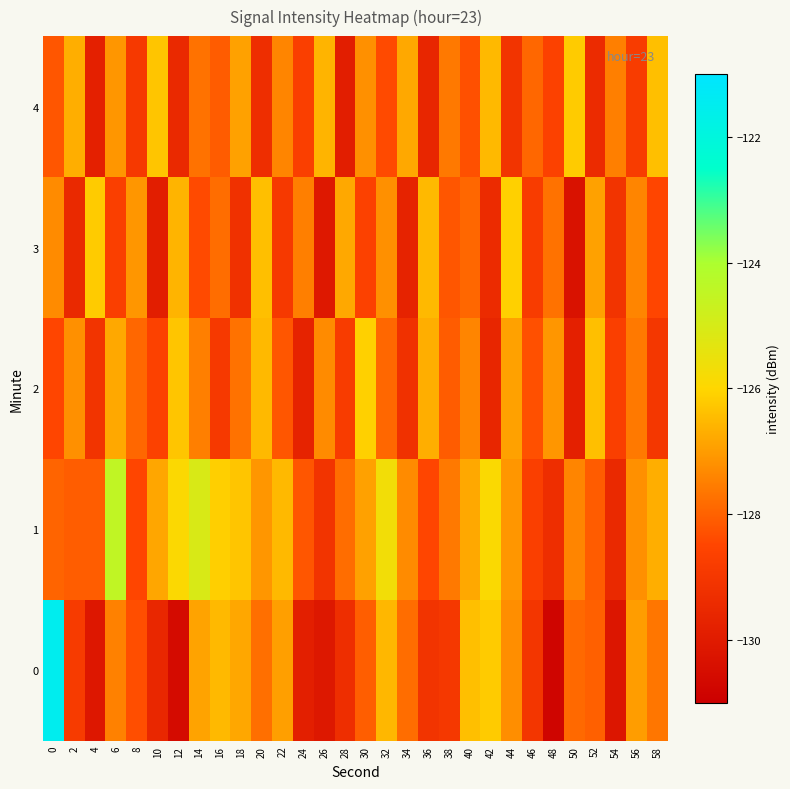

How many distinct data groups are displayed?

5